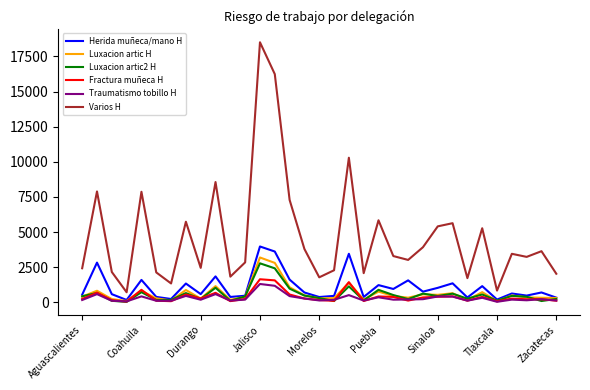

Which series has the largest range (max minus min)?

Varios H